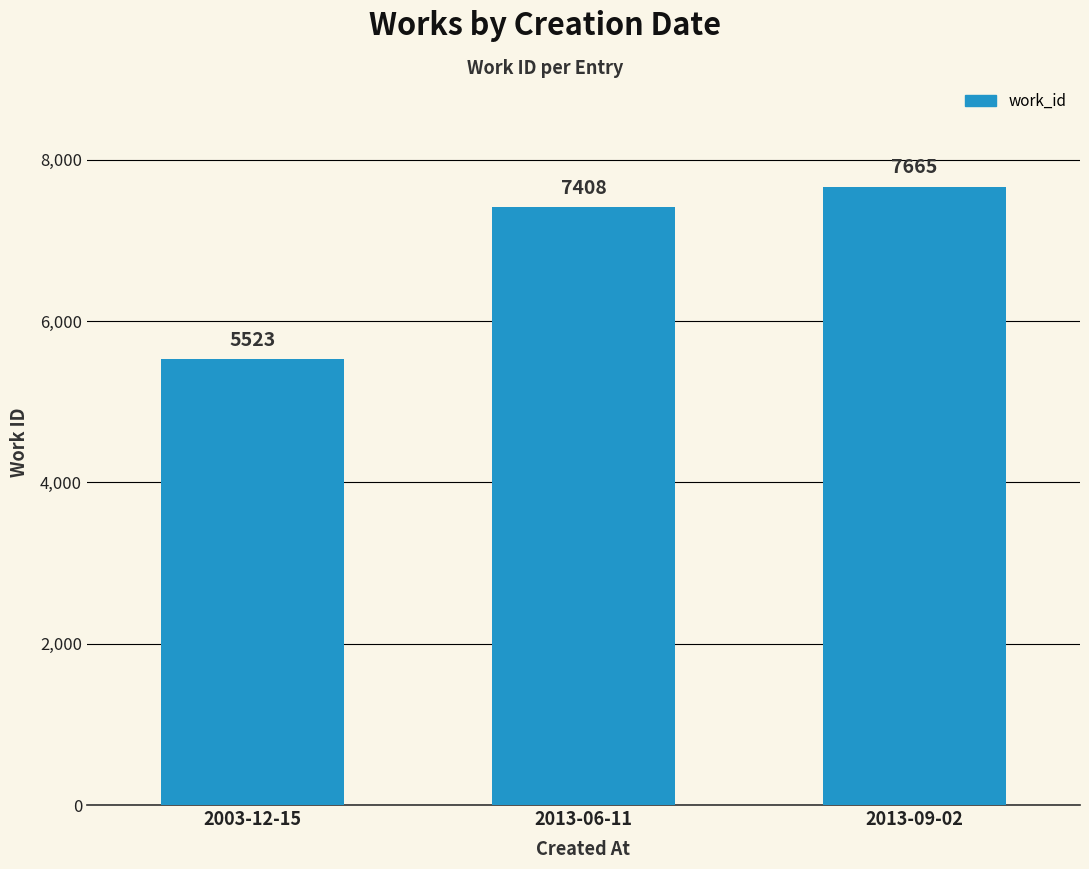

What value does the data have at 2013-06-11?

7408